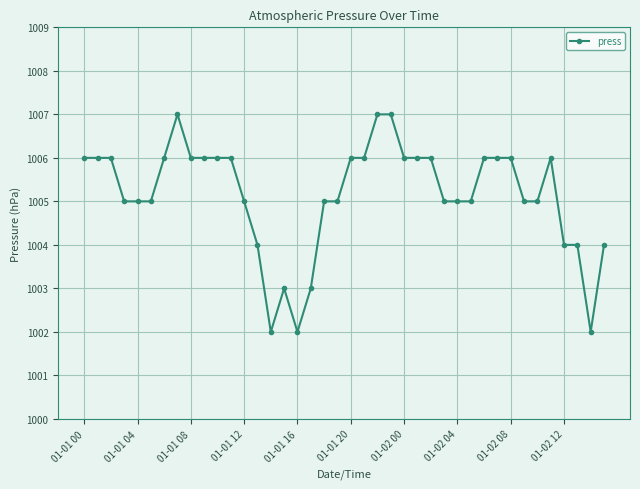

Count the values in the range 1005 to 1006.

28